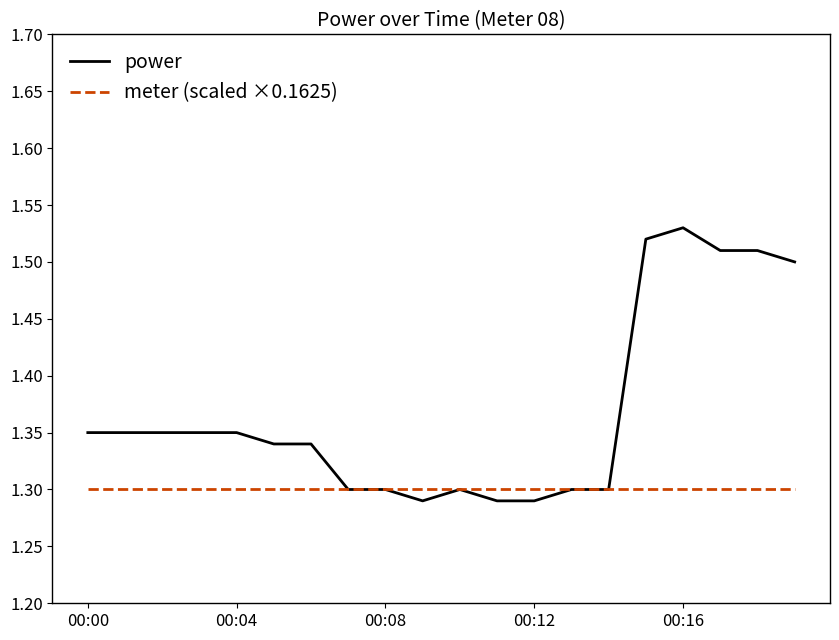

Which series has the widest spread of values?

power